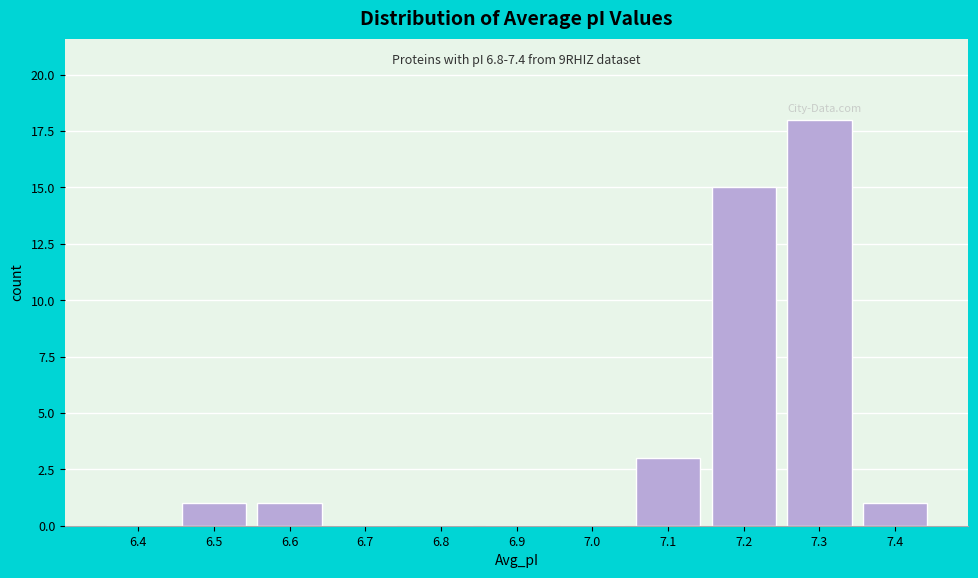

Reading left to right, what are all the values shown in this chart?

6.4=0	6.5=1	6.6=1	6.7=0	6.8=0	6.9=0	7.0=0	7.1=3	7.2=15	7.3=18	7.4=1